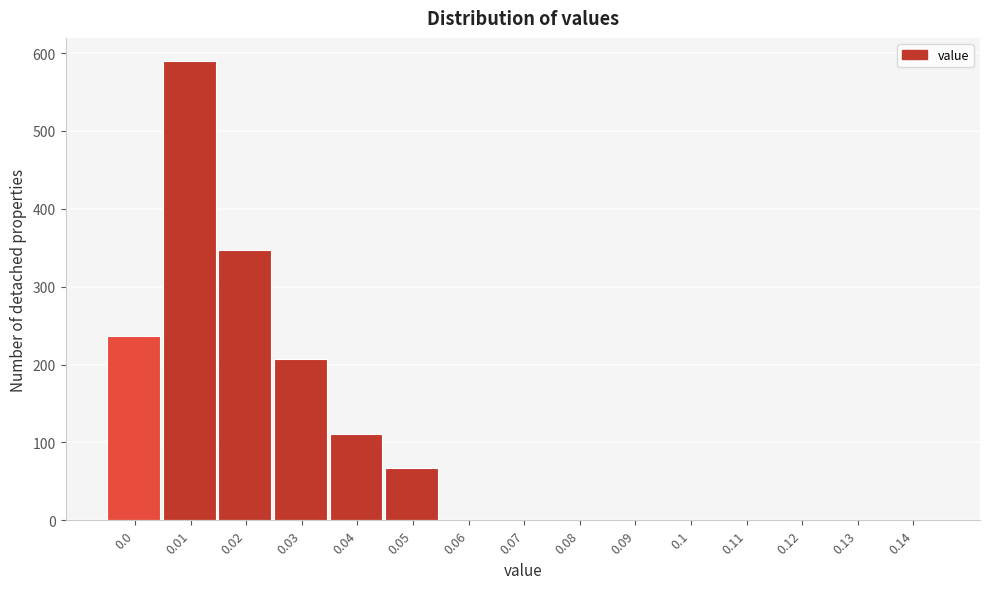

Reading left to right, extract all data points from this chart.

0.0=237	0.01=590	0.02=347	0.03=207	0.04=111	0.05=67	0.06=0	0.07=0	0.08=0	0.09=0	0.1=0	0.11=0	0.12=0	0.13=0	0.14=0